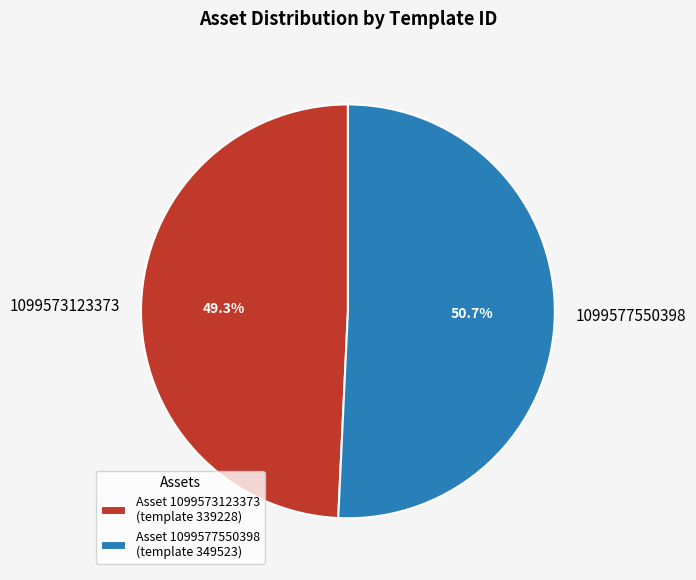

Is 1099577550398 the majority of the pie?

Yes